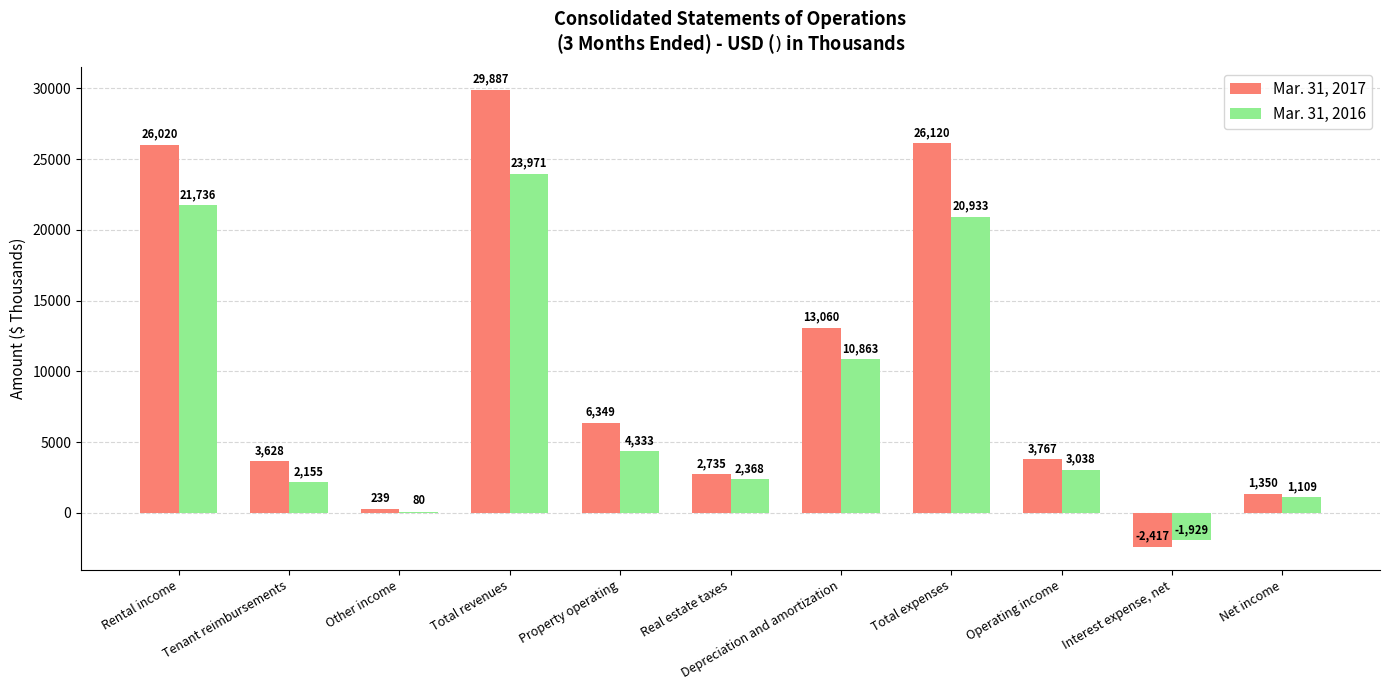

What value does the Mar. 31, 2017 series have at Operating income?

3767